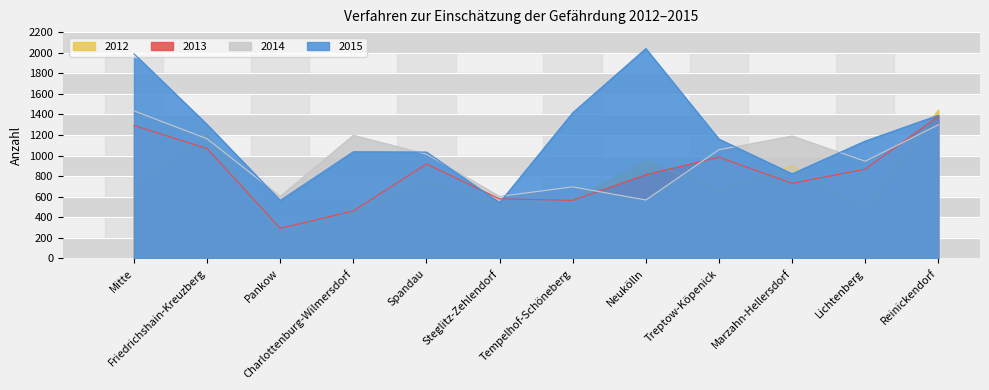

What are all the series names shown in the legend?

2012, 2013, 2014, 2015